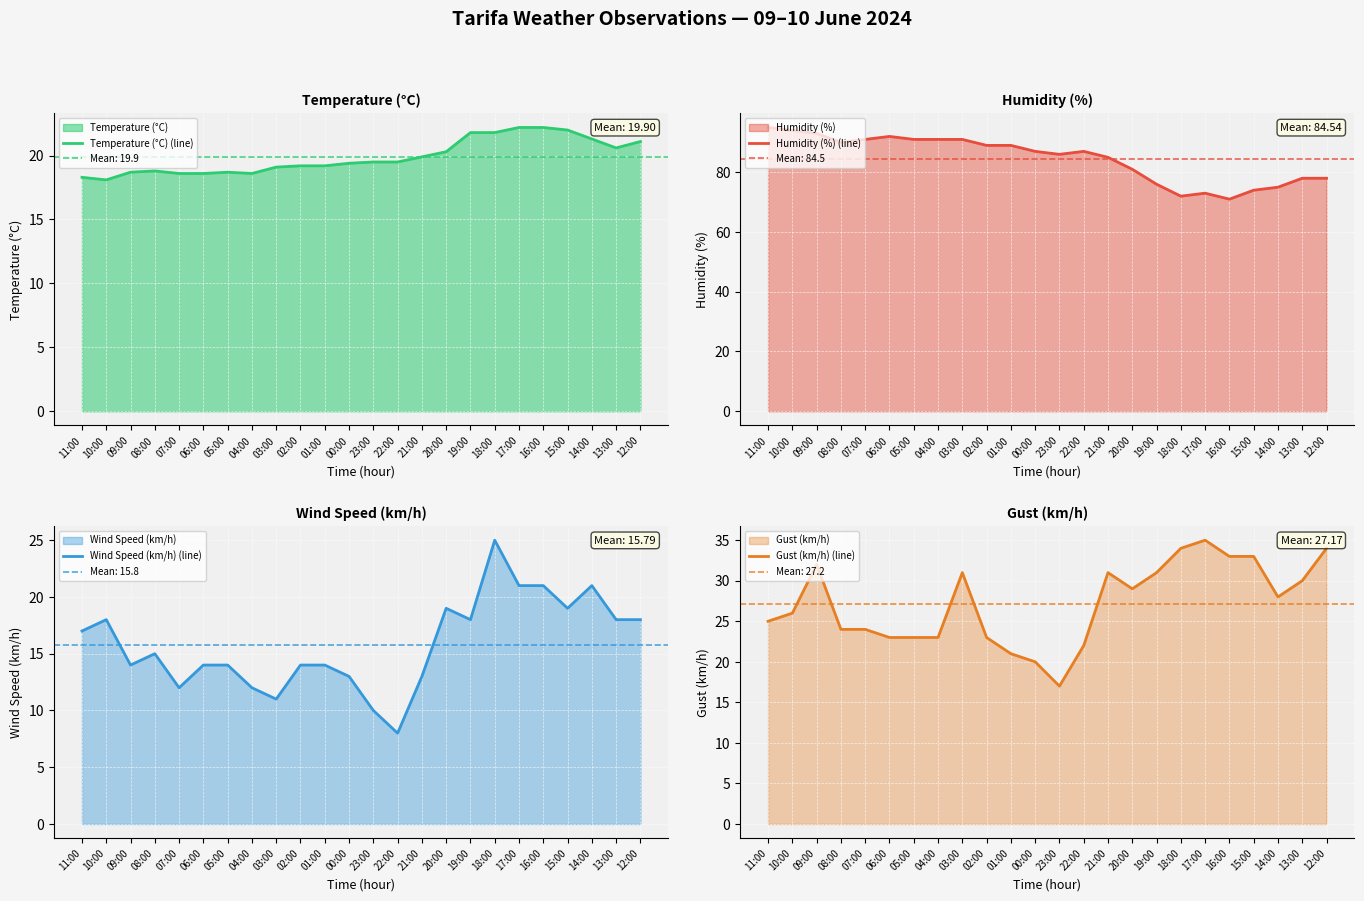

What is the label of the 17th point from the left?

19:00